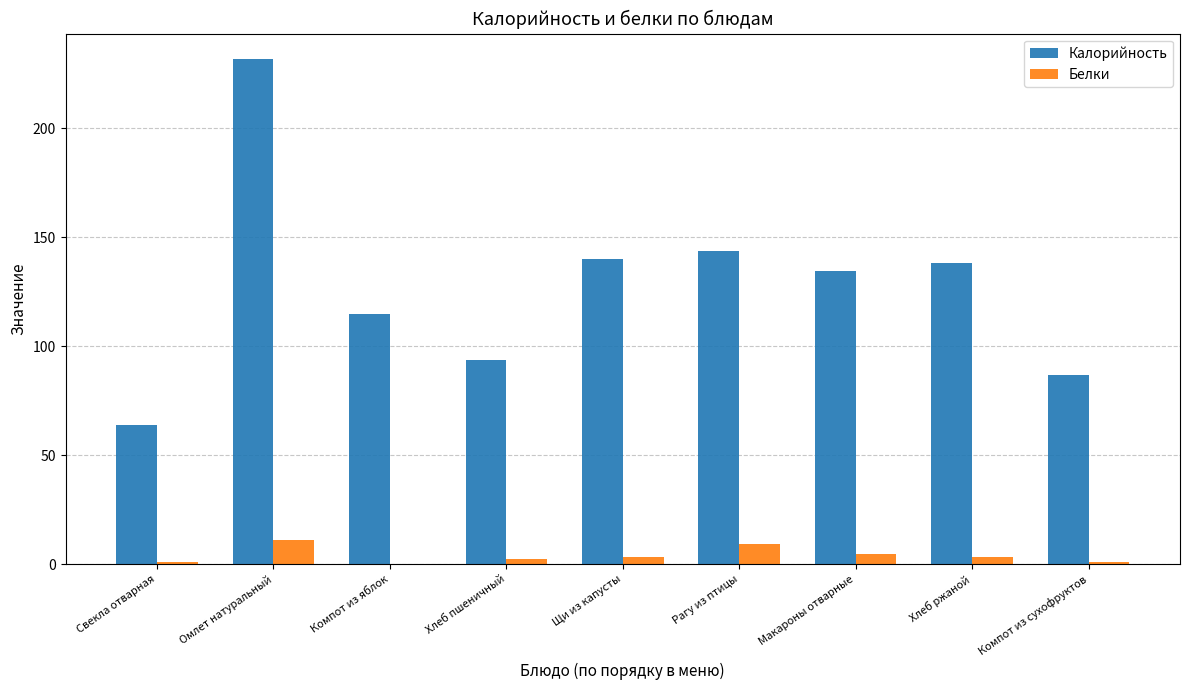

Is it true that Белки equals 1.0 at Свекла отварная?

True